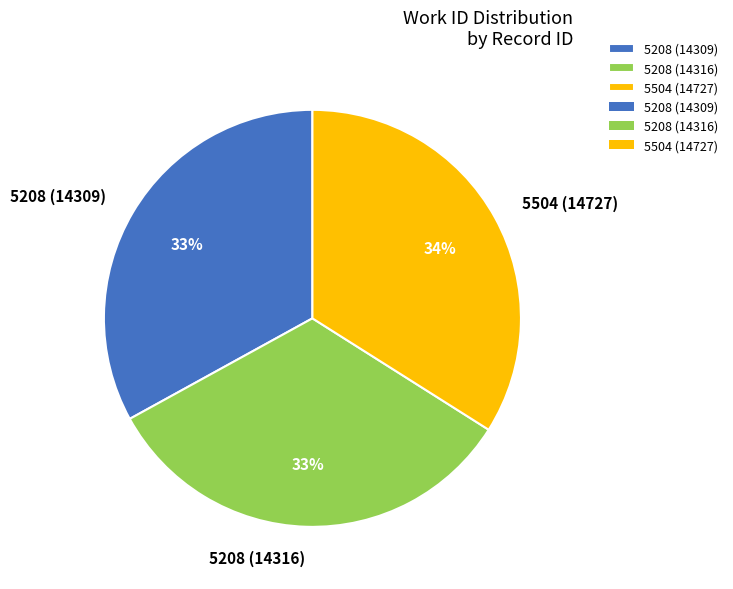

To the nearest percent, what is the difference between the largest and smallest slice percentages?

1%